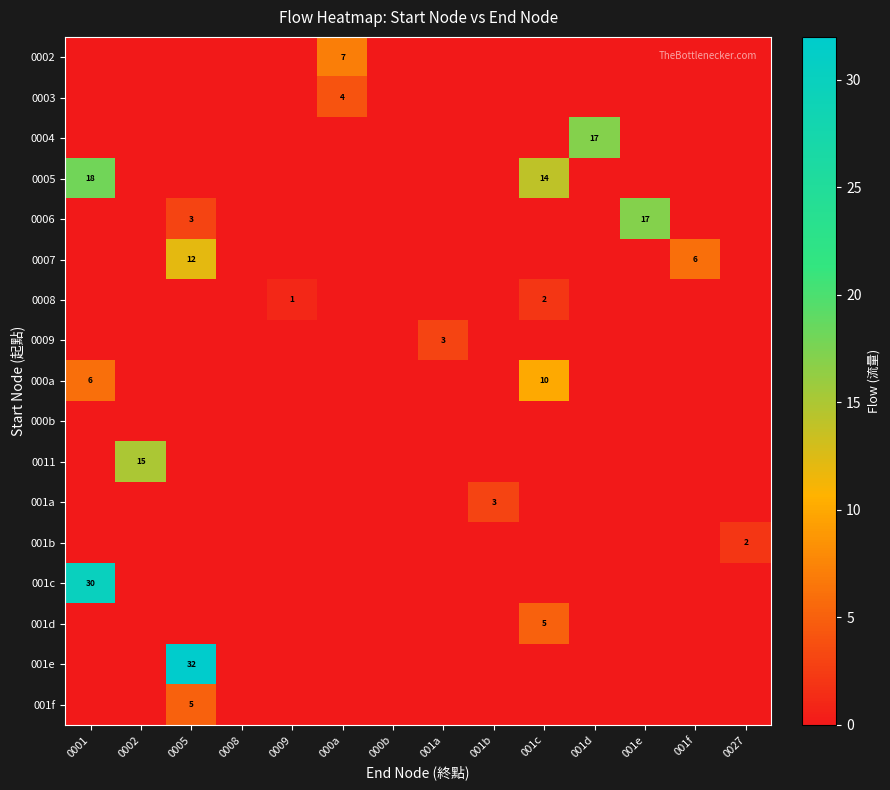

The value of row_4 at 0009 is -10. True or false?

False